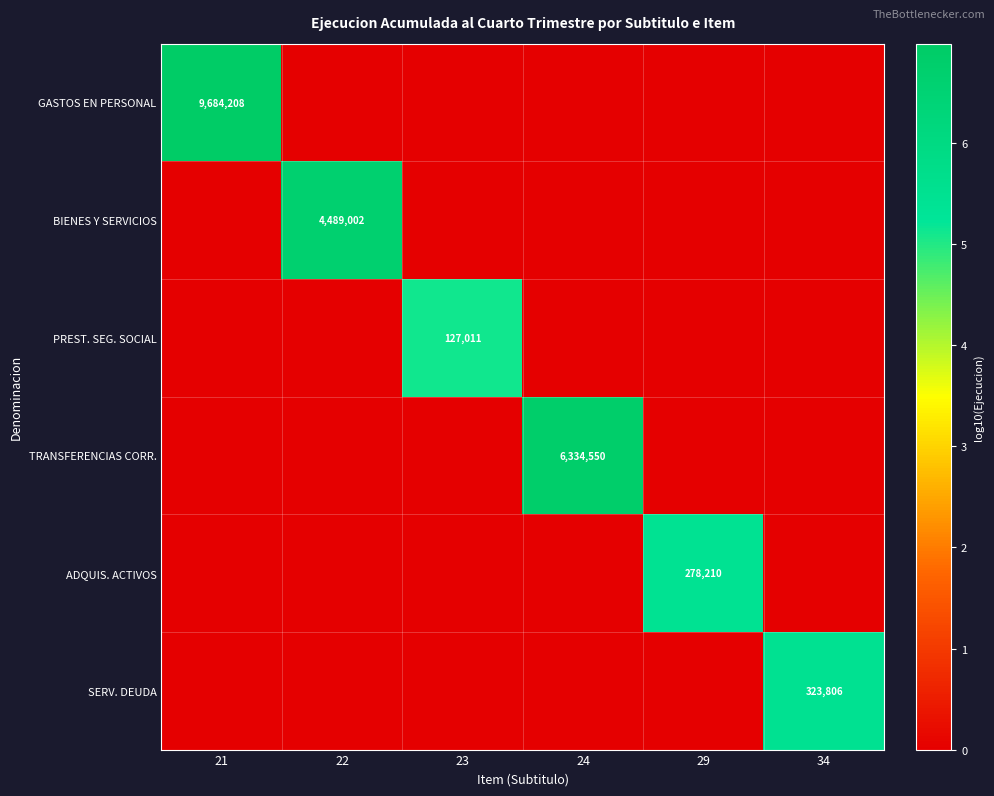

The value of SERV. DEUDA at 34 is 496480. True or false?

False